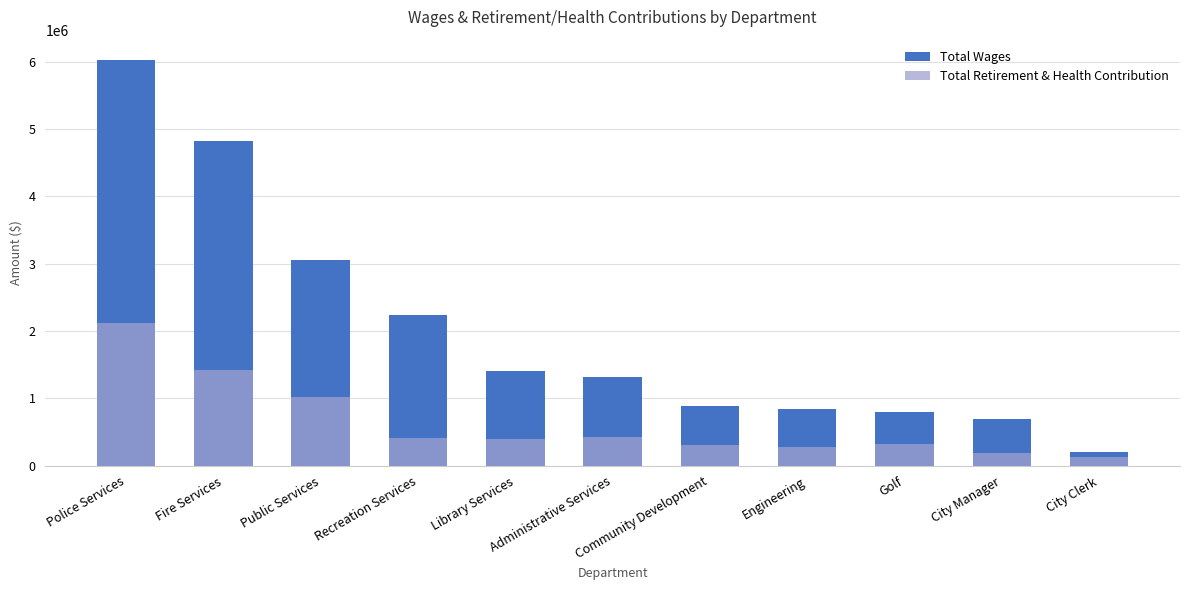

True or false: Total Retirement & Health Contribution has a value of 571099 at Library Services.

False